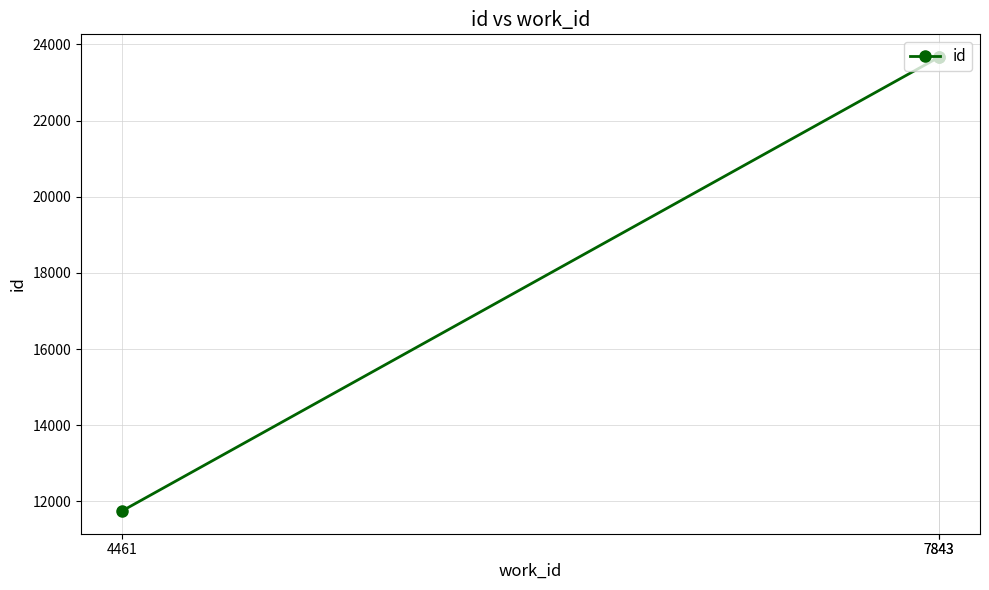

The value at 4461 is 11749. True or false?

True